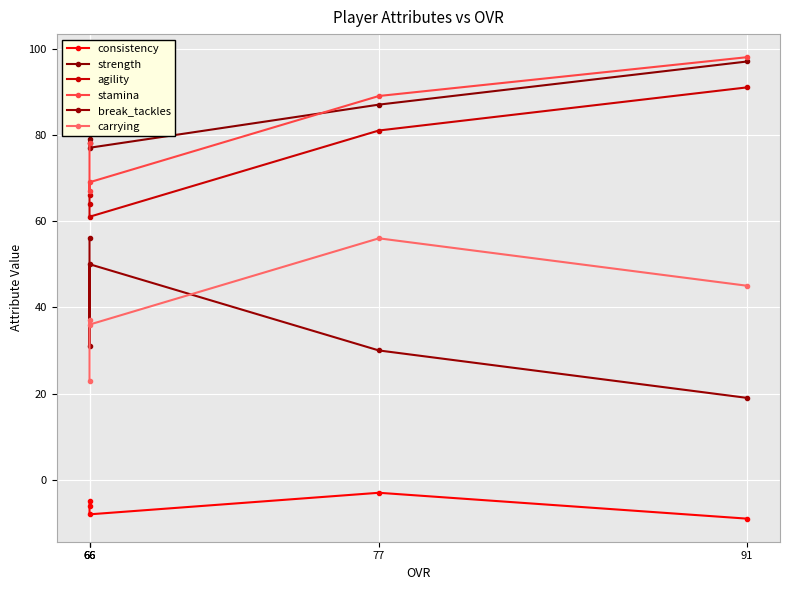

Is it true that consistency equals -5 at 66?

True